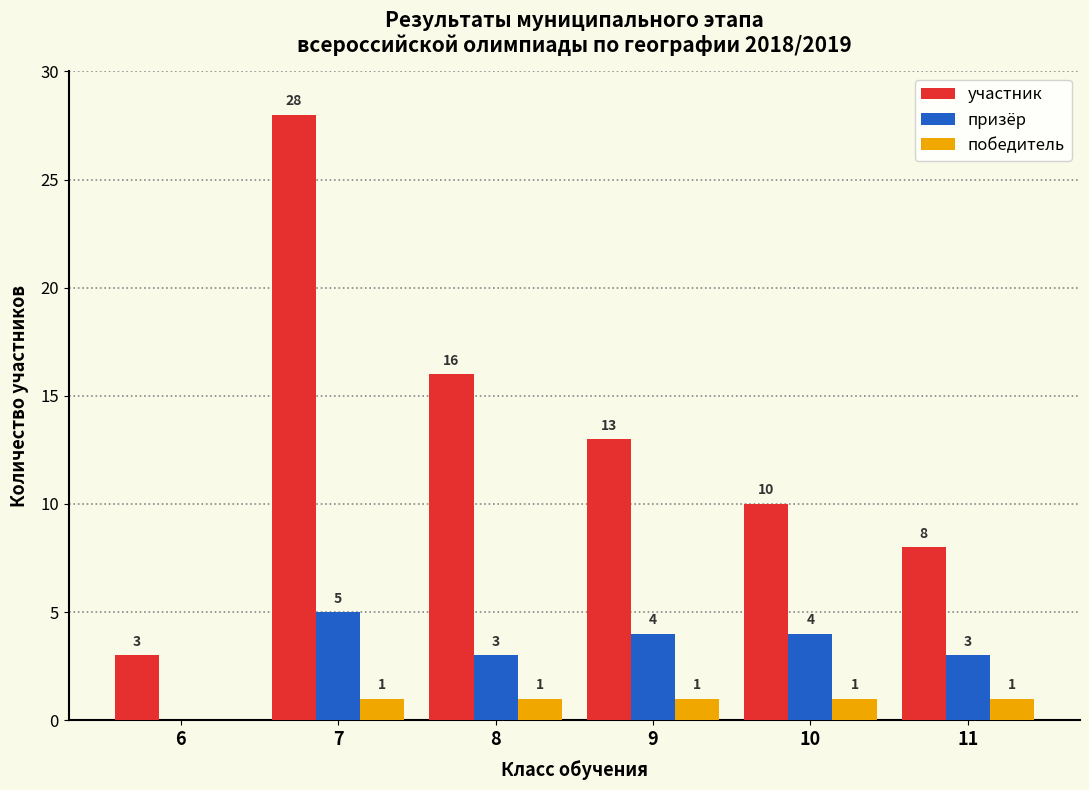

The призёр series shows 0 at 6. True or false?

True